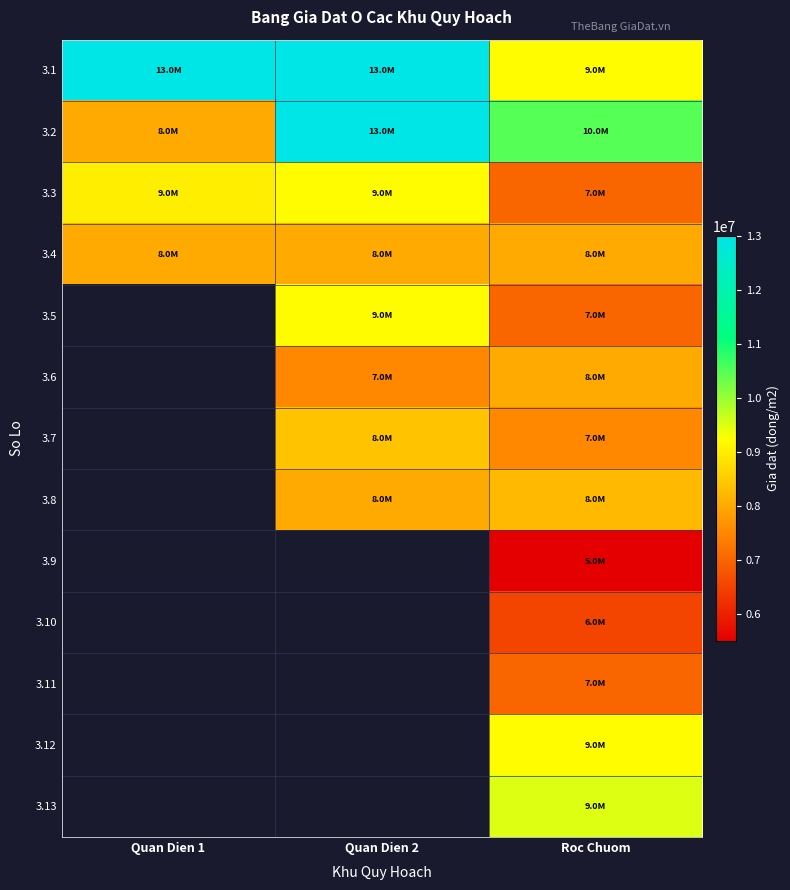

At which category is the sum across all series the highest?

Roc Chuom